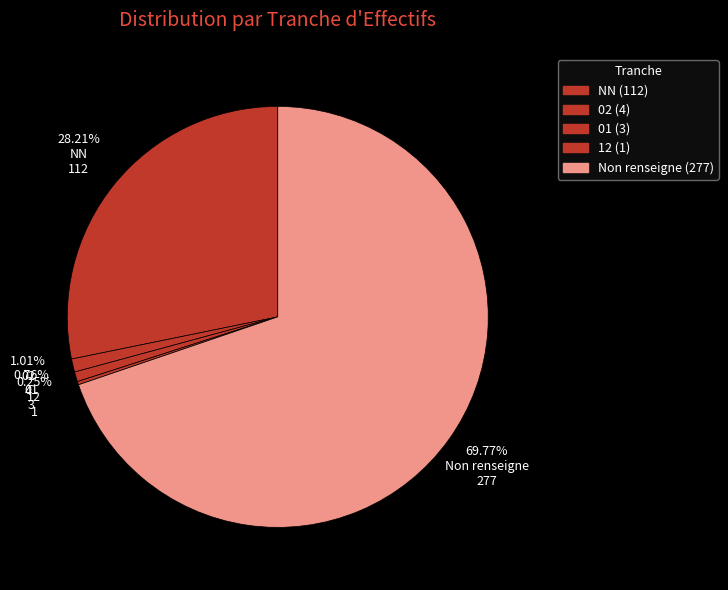

What is the total percentage of 12 and 02?

1.3%